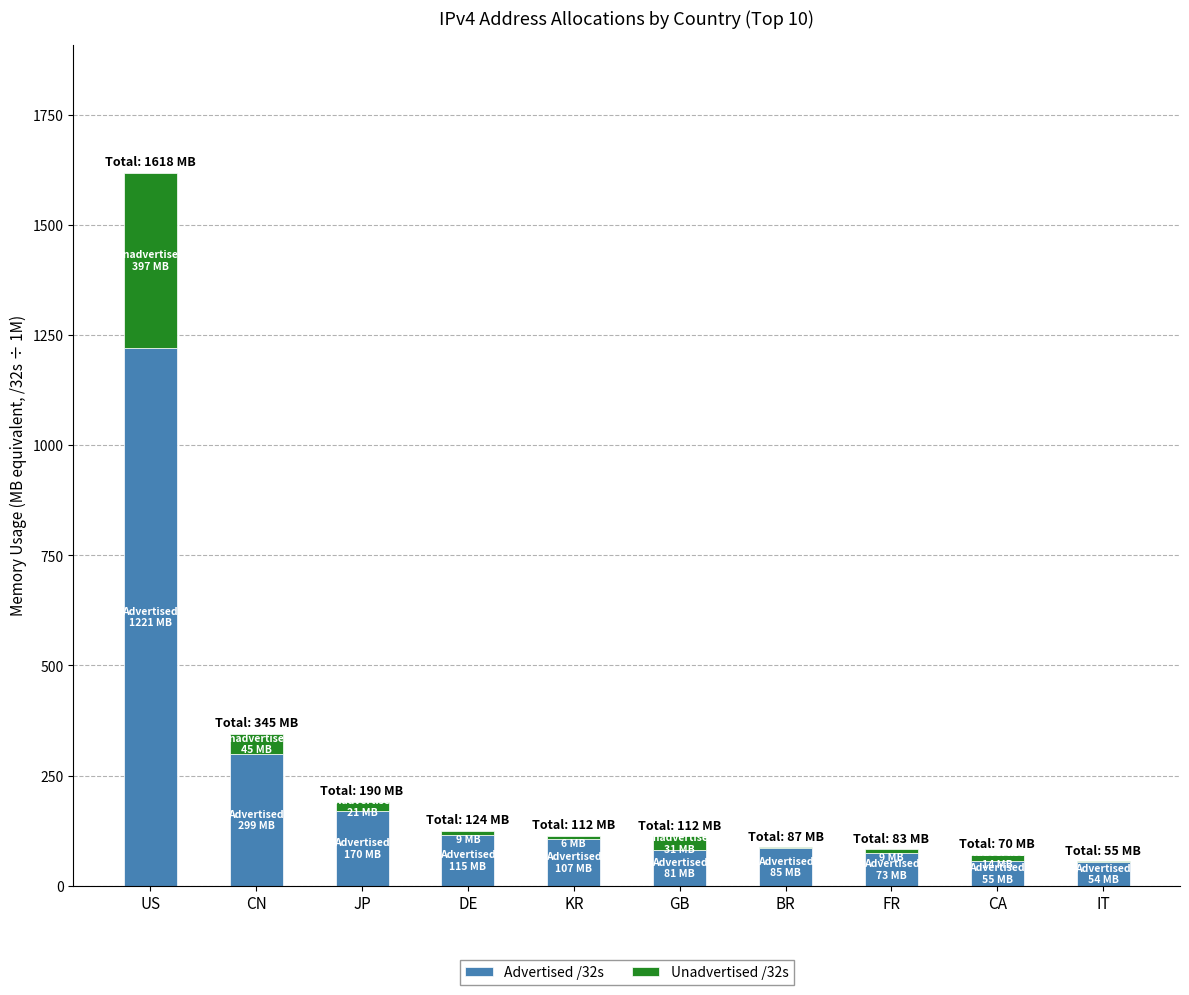

Does the chart contain stacked bars?

Yes